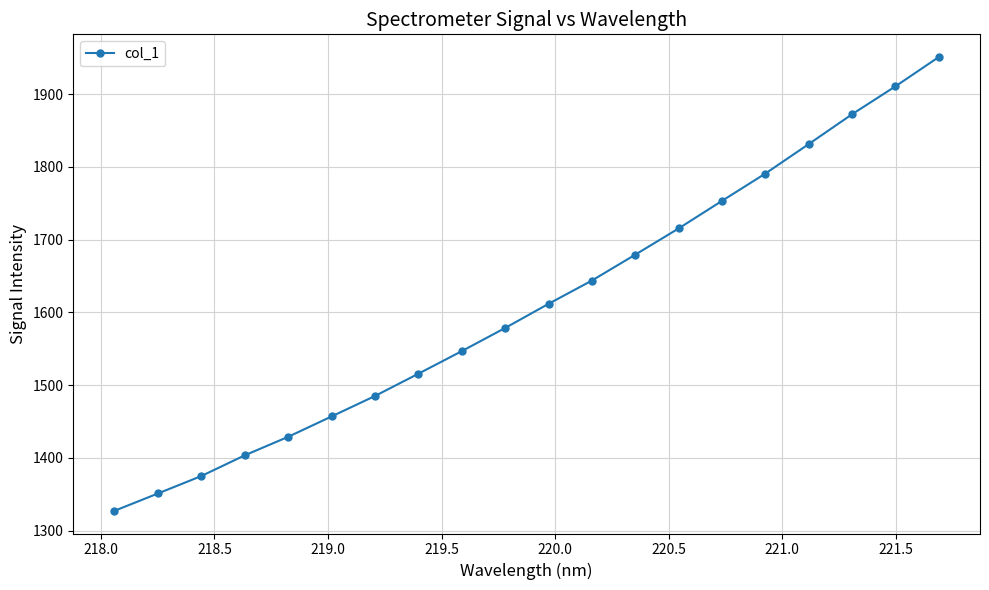

What is the smallest value displayed?

1327.4